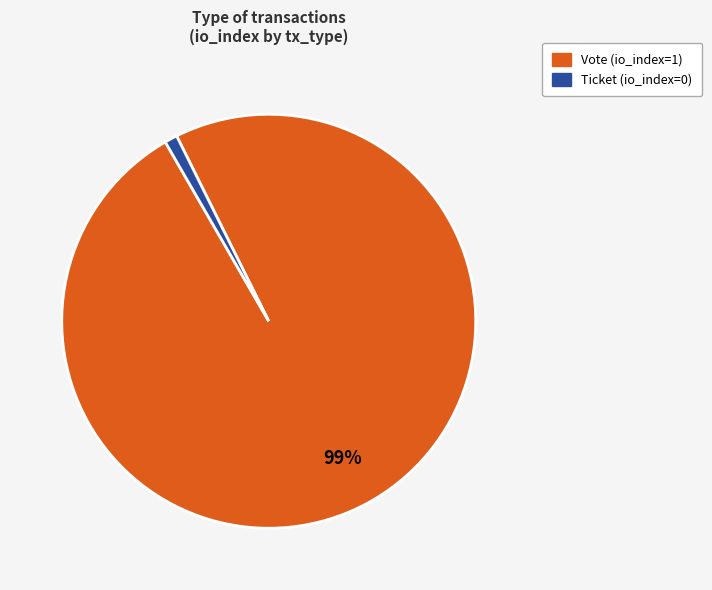

How many segments does this pie chart have?

2